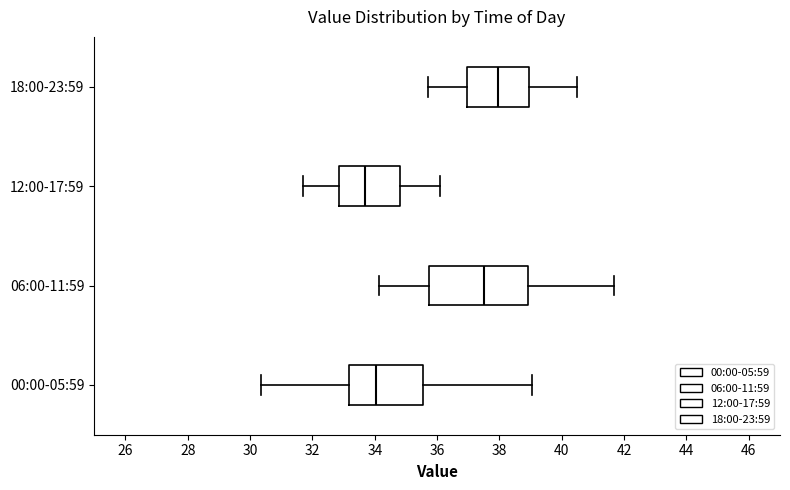

Reading bottom to top, read every box against the x-axis: the position of its median line, the range the box covers, and the ends of its whiskers. The values are not printed on the chart, so give them approximately, as read against the axis.

00:00-05:59: median 34.0, box 33.2 to 35.6, whiskers 30.4 to 39.0
06:00-11:59: median 37.6, box 35.8 to 39.0, whiskers 34.2 to 41.6
12:00-17:59: median 33.8, box 32.8 to 34.8, whiskers 31.8 to 36.2
18:00-23:59: median 38.0, box 37.0 to 39.0, whiskers 35.8 to 40.6